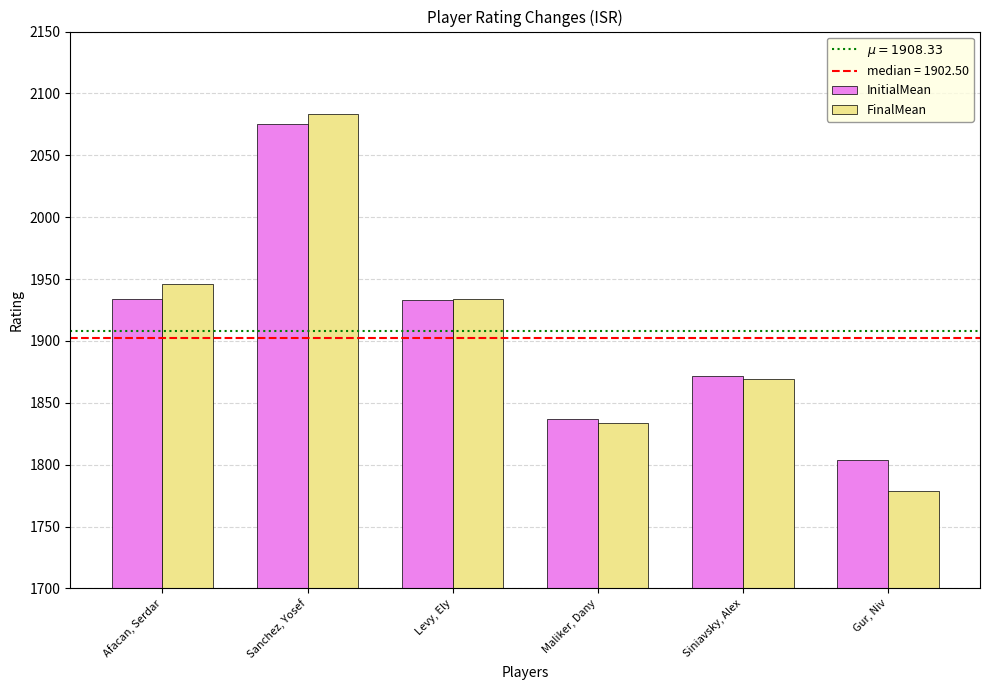

How many data points in FinalMean are less than 1934?

3